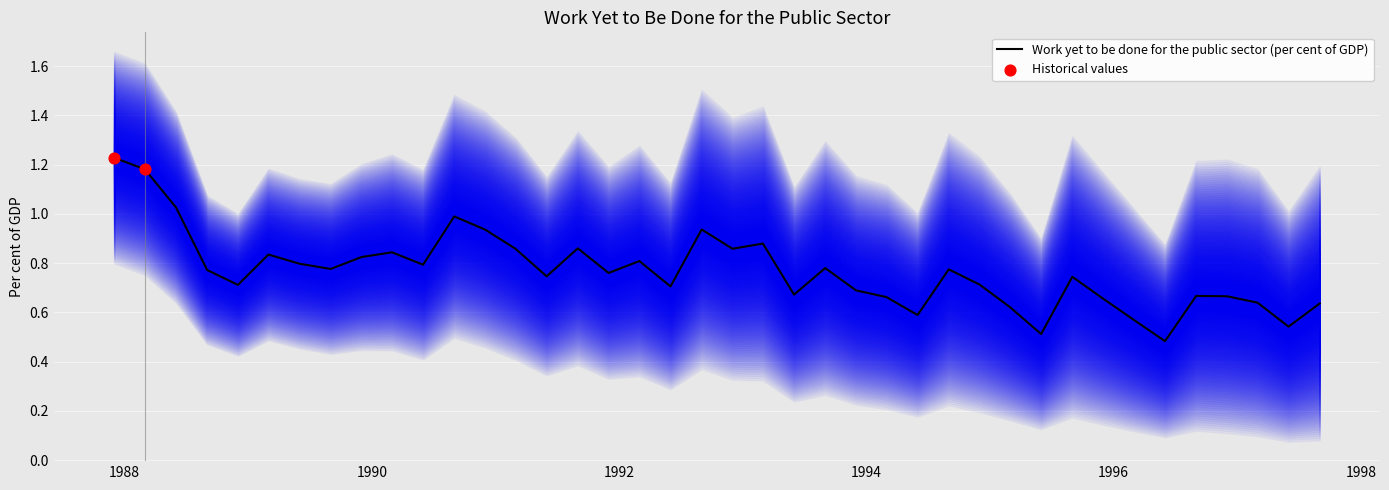

Between 37 and 12, which is larger?

12